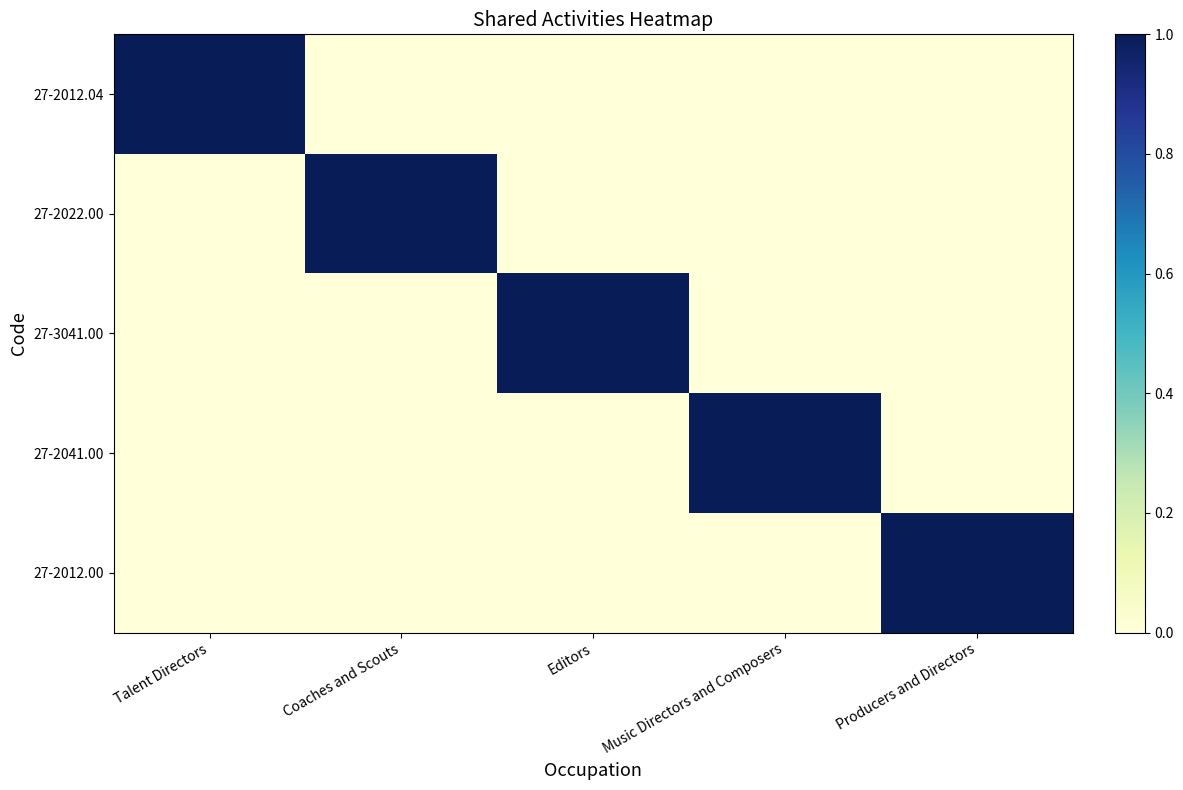

Rank the series by their maximum value, from highest to lowest.

27-2012.04, 27-2022.00, 27-3041.00, 27-2041.00, 27-2012.00